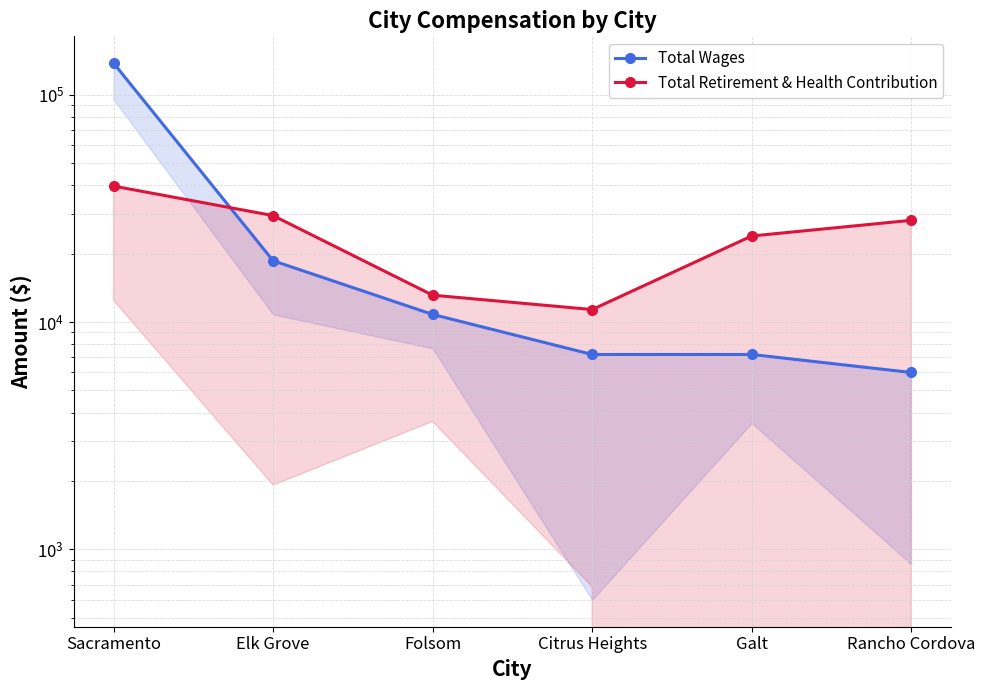

True or false: Total Wages has more than 2 interior local peaks.

False